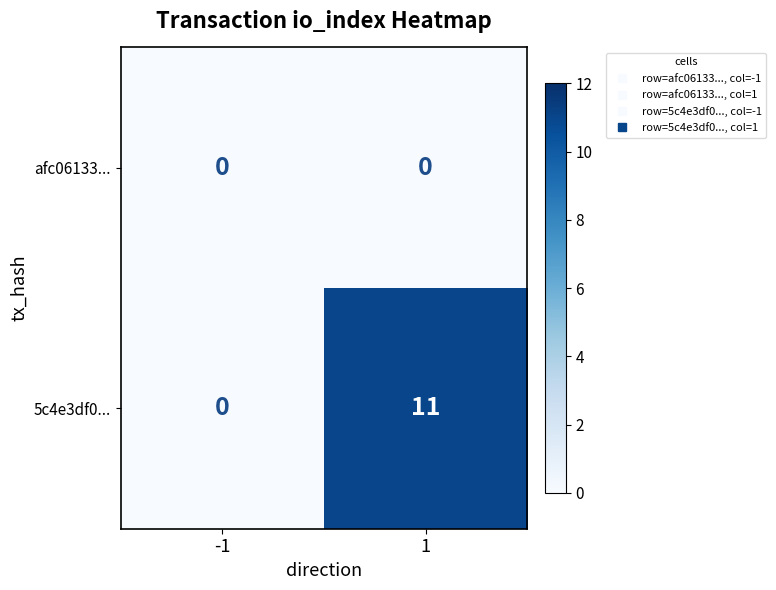

Which series changed the most between -1 and 1?

5c4e3df0...